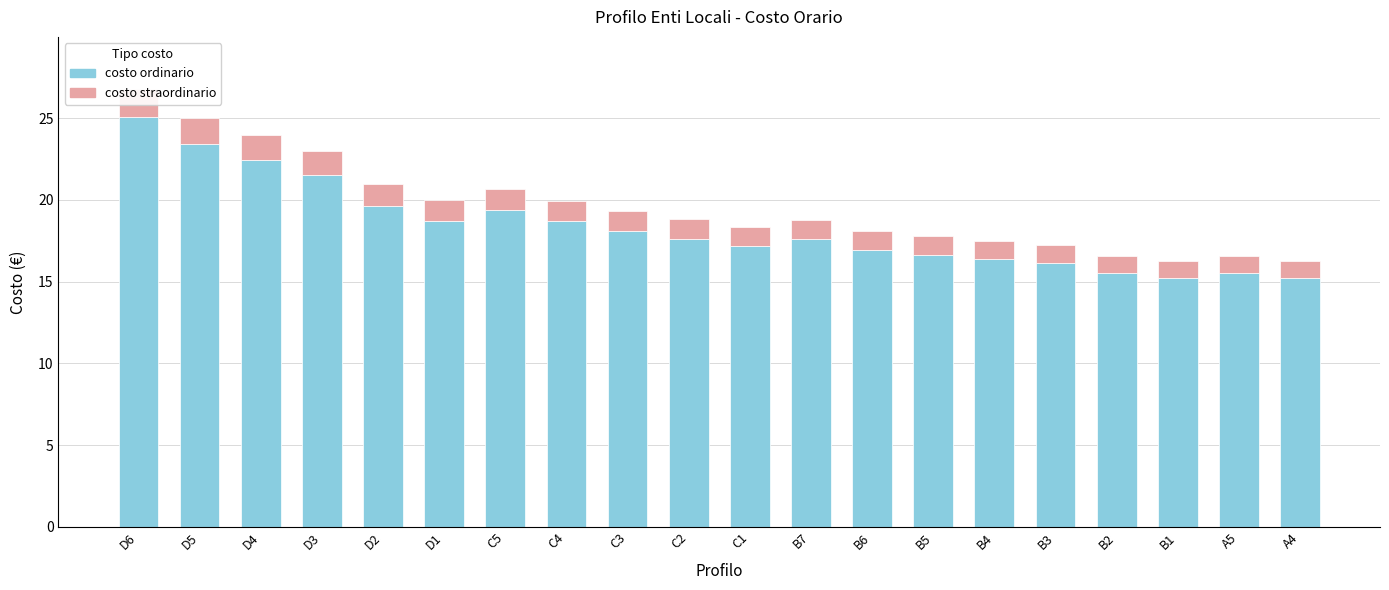

What is the total value across all series at D3?

23.0